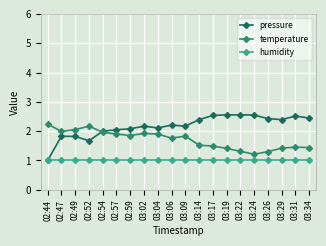

What is the average value of the temperature series?

1.7